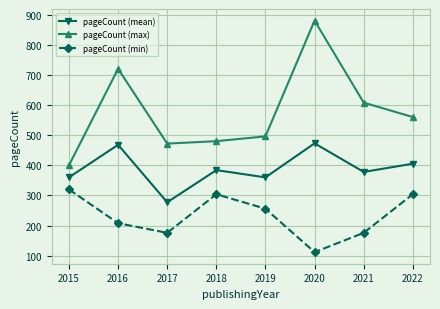

True or false: pageCount (max) and pageCount (min) intersect in this chart.

False